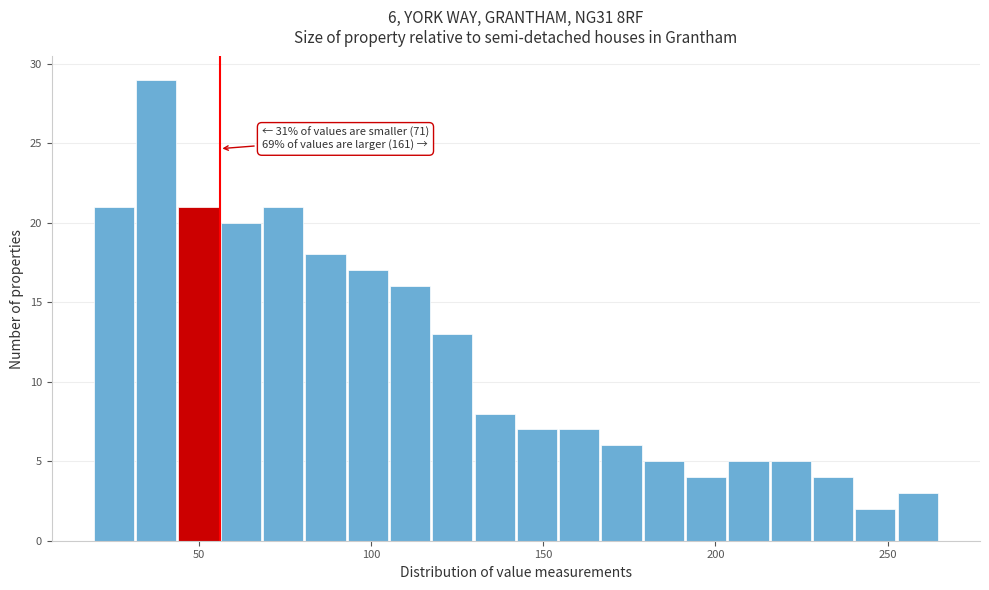

Around what value on the x-axis is the tallest bar? Give the approximate position of its centre, as read against the axis.

40